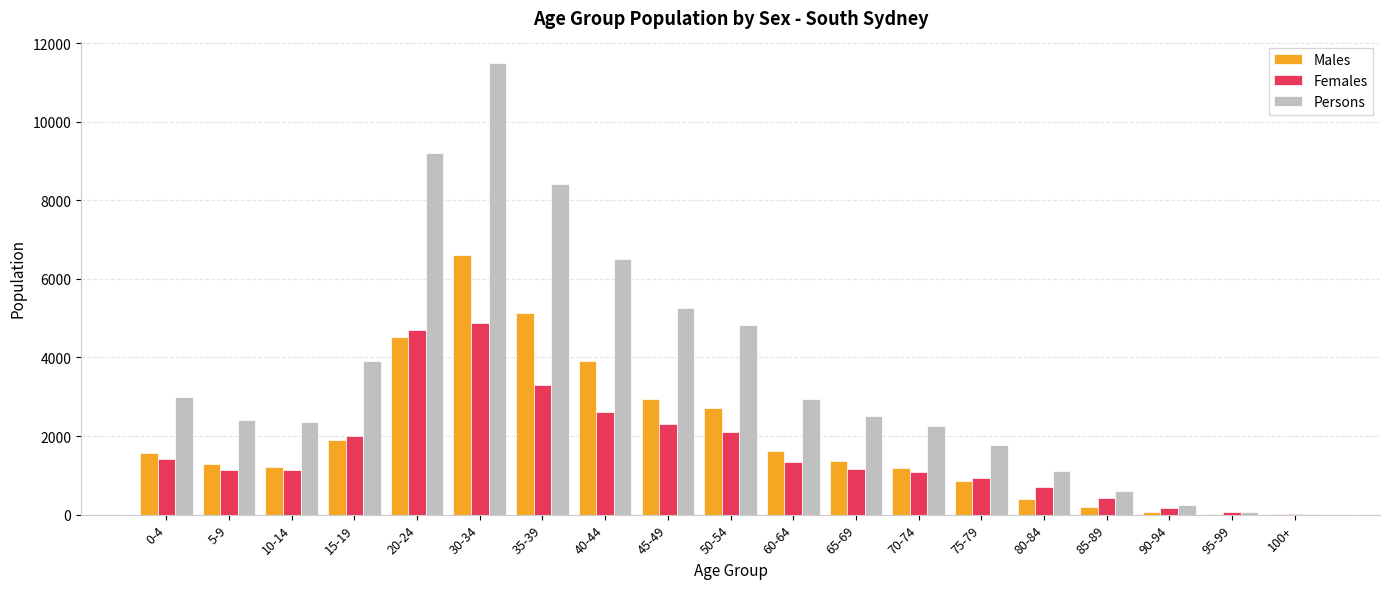

What is the total value across all series at 100+?

42